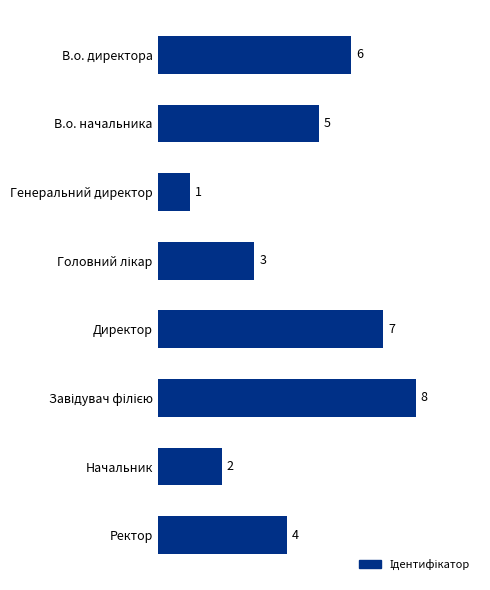

Where is the data nearest to the value 4?

Ректор